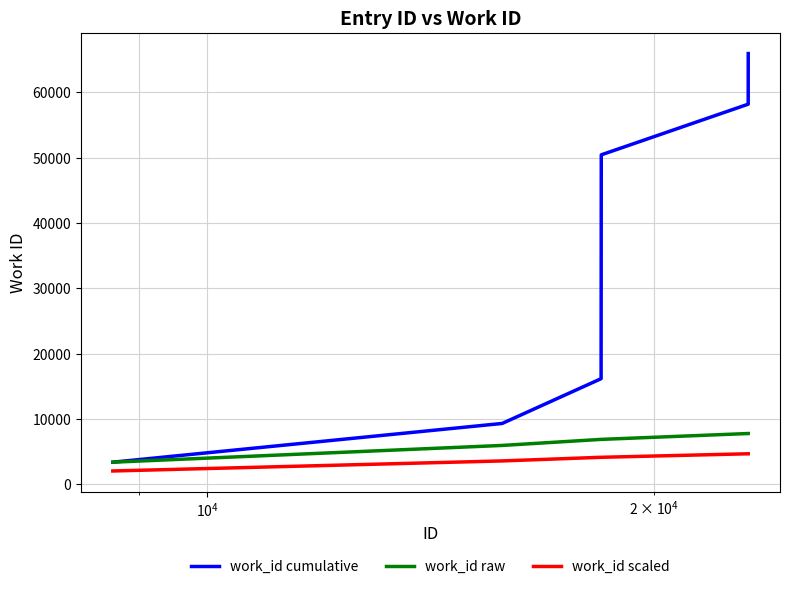

Which series has the largest total across all categories?

work_id cumulative